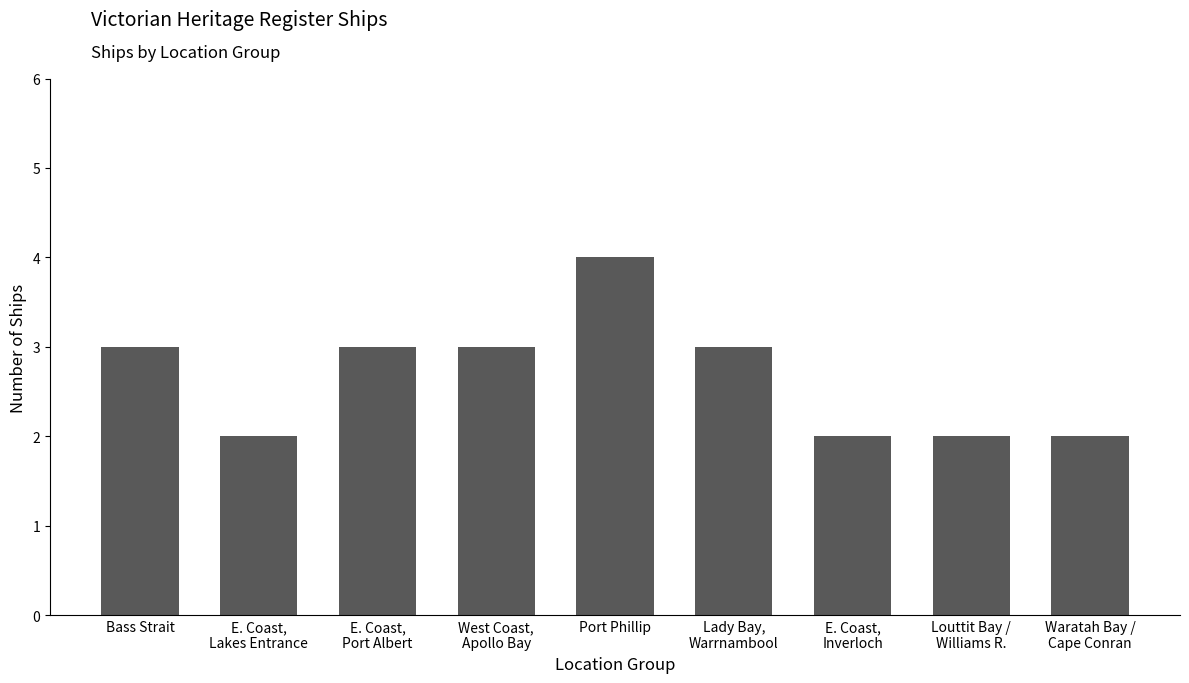

Reading left to right, list all the values displayed in this chart.

3	2	3	3	4	3	2	2	2